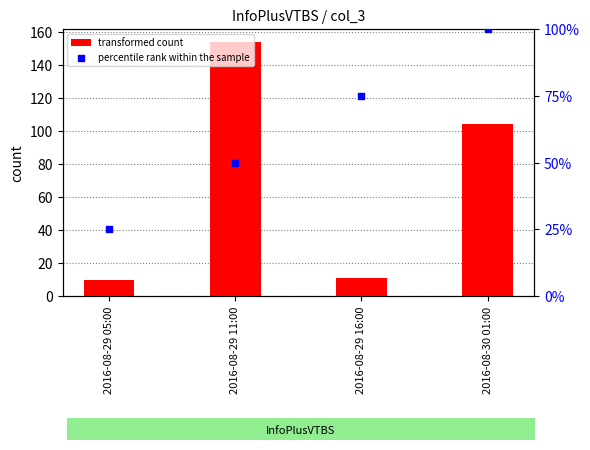

At how many categories does at least one series exceed 34?

3